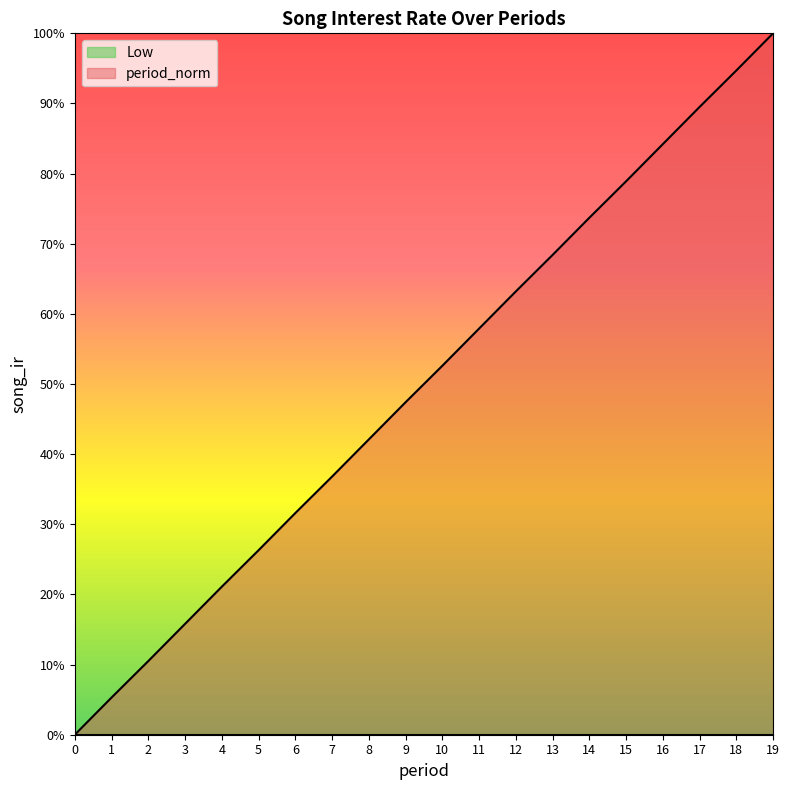

True or false: the data shows 0.1 at 2.

True